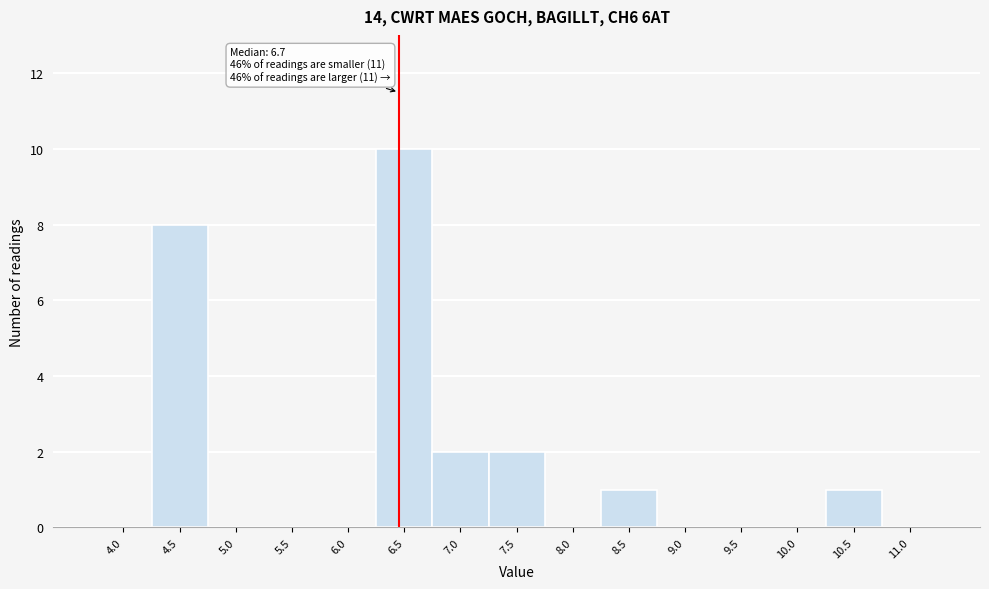

Reading left to right, list all the values displayed in this chart.

4.0=0	4.5=8	5.0=0	5.5=0	6.0=0	6.5=10	7.0=2	7.5=2	8.0=0	8.5=1	9.0=0	9.5=0	10.0=0	10.5=1	11.0=0